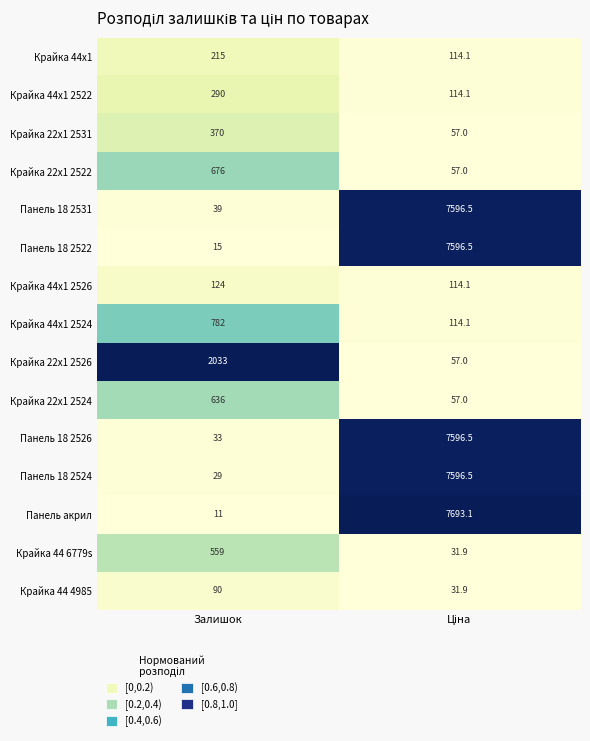

Rank the series at Залишок from highest to lowest value.

Крайка 22x1 2526, Крайка 44x1 2524, Крайка 22x1 2522, Крайка 22x1 2524, Крайка 44 6779s, Крайка 22x1 2531, Крайка 44x1 2522, Крайка 44x1, Крайка 44x1 2526, Крайка 44 4985, Панель 18 2531, Панель 18 2526, Панель 18 2524, Панель 18 2522, Панель акрил